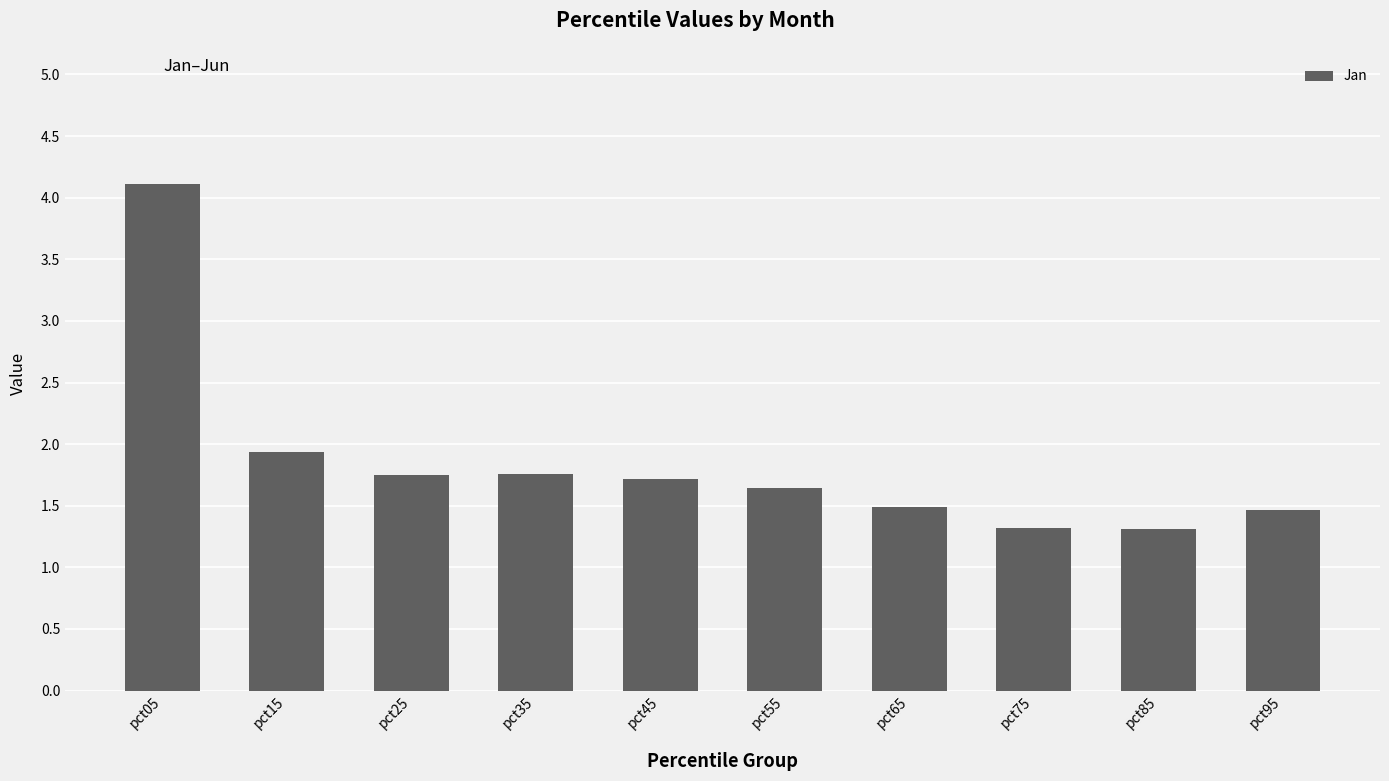

Approximately how many times larger is the value at pct75 compared to pct35?

0.7